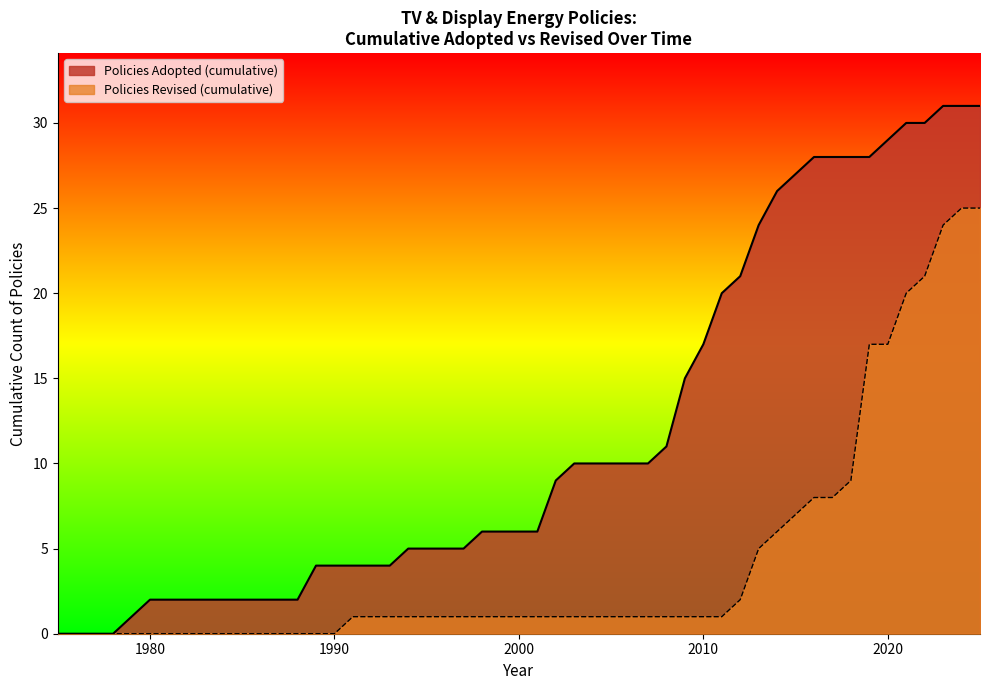

Which series has the largest total across all categories?

Policies Adopted (cumulative)